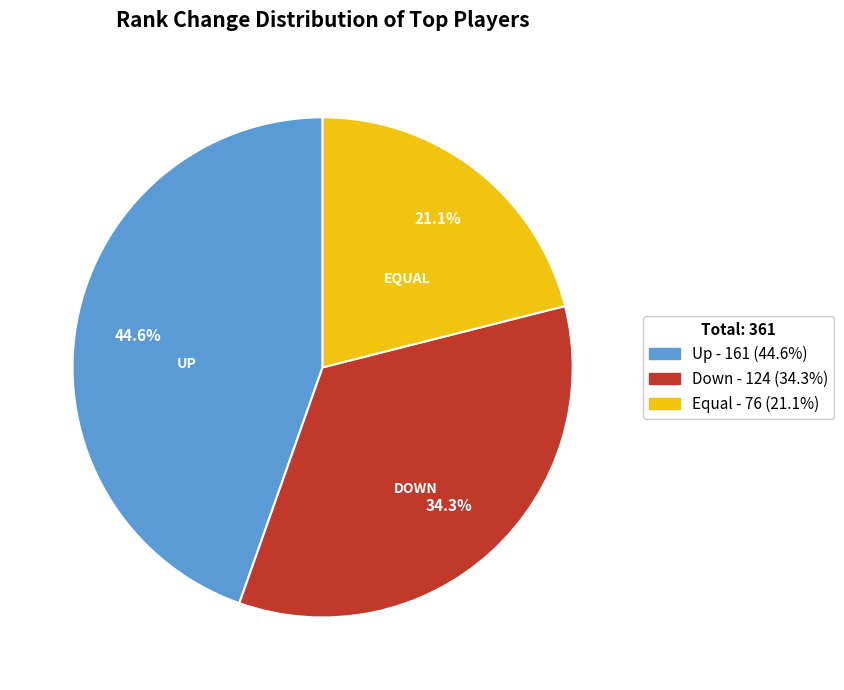

Does any single category account for the majority?

No